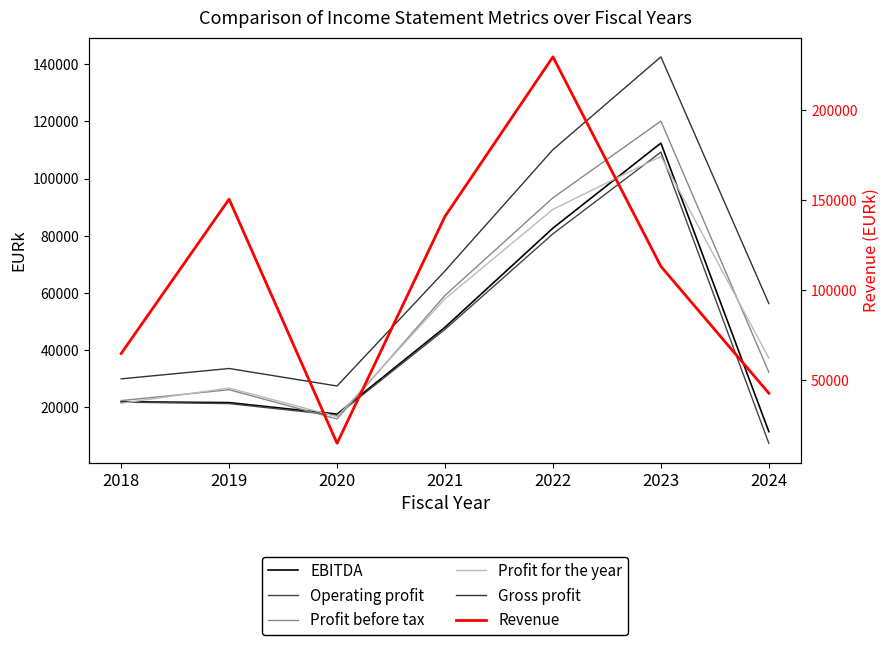

True or false: Profit for the year has a value of 26654 at 2019.

True